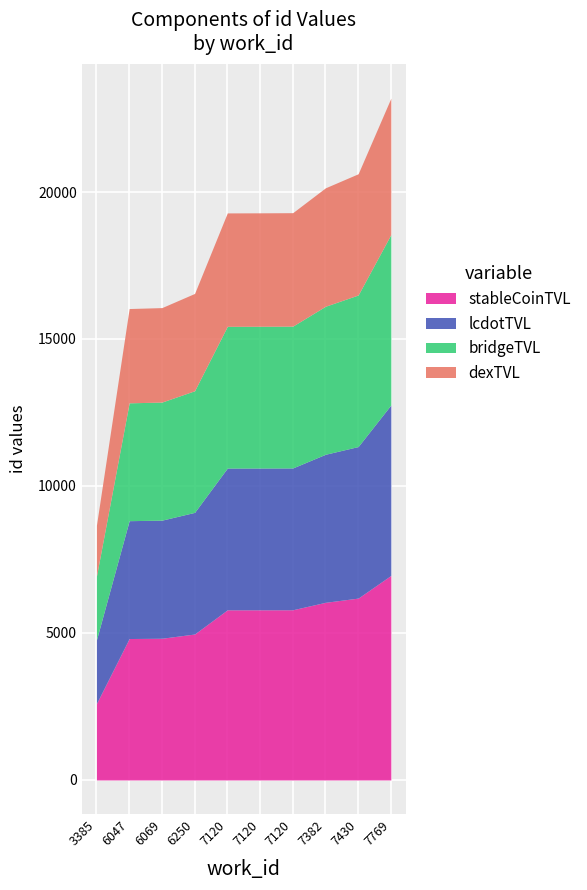

Reading right to left, what are all the values shown in this chart?

23192	20621	20143	19297	19292	19289	16550	16068	16036	8666